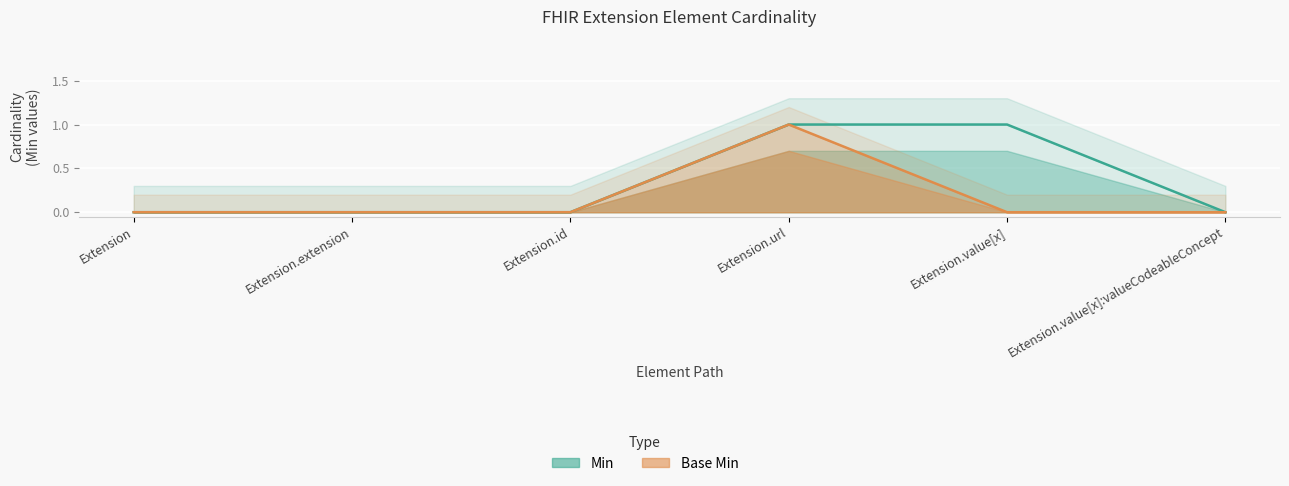

Between Extension.extension and Extension.value[x]:valueCodeableConcept, which series saw the biggest shift?

Min